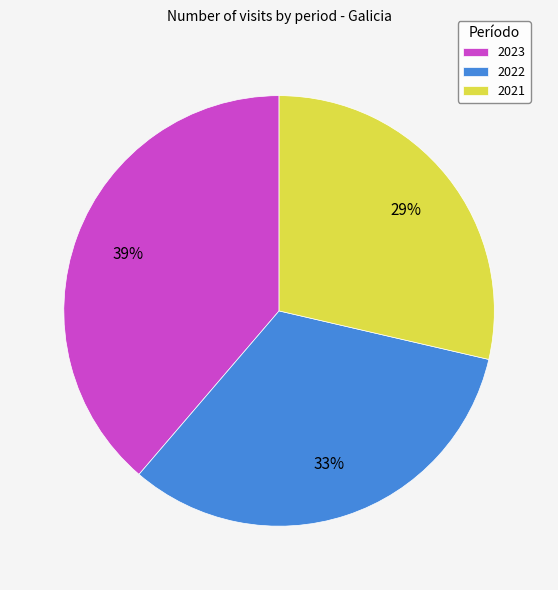

Rank the categories by value from lowest to highest.

2021, 2022, 2023